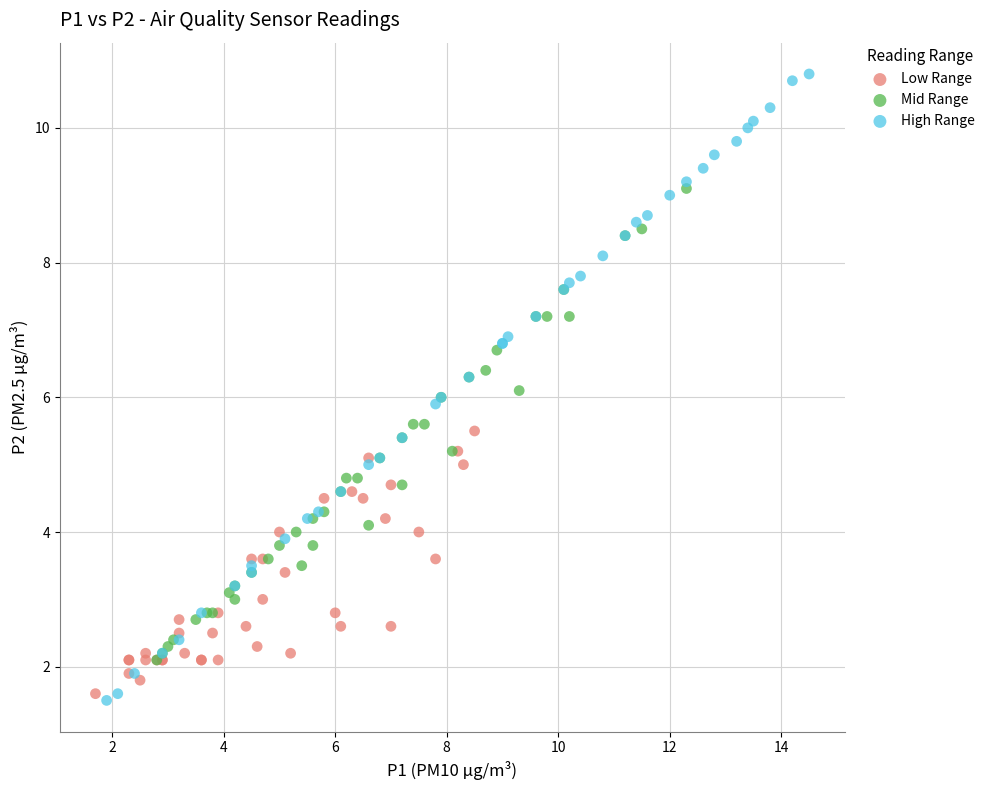

Which series reaches the minimum Y coordinate?

High Range